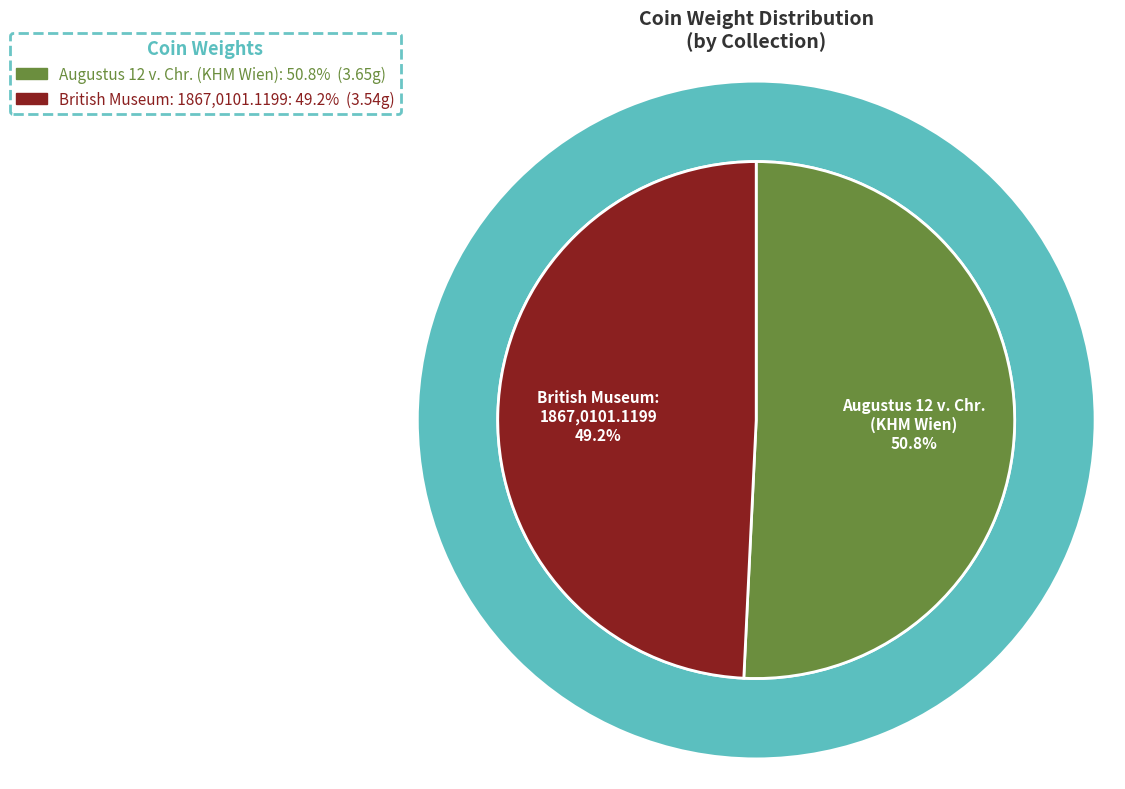

What is the largest slice in the pie chart?

Augustus 12 v. Chr. (KHM Wien)